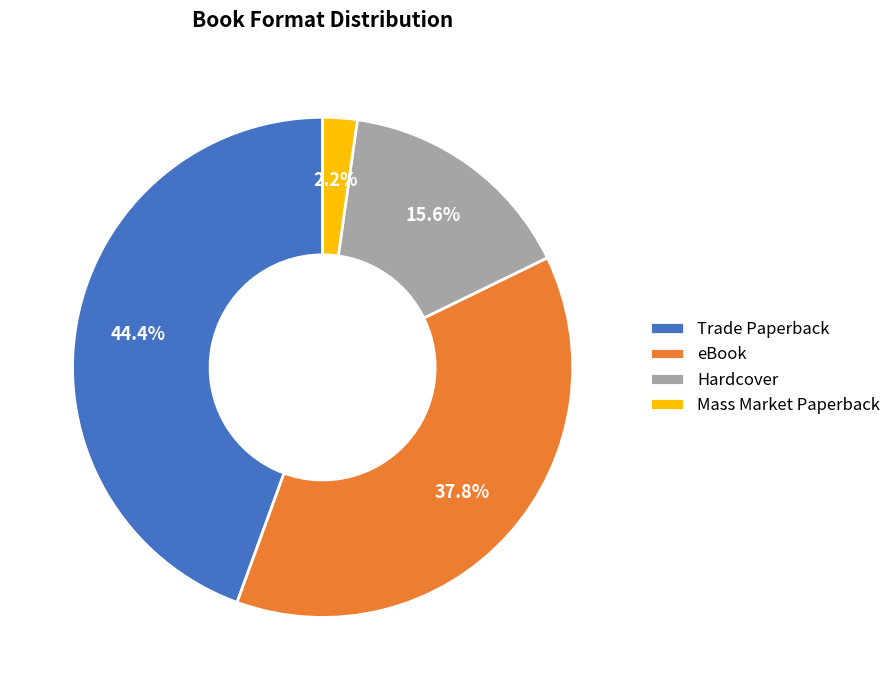

Rank the categories by value from highest to lowest.

Trade Paperback, eBook, Hardcover, Mass Market Paperback